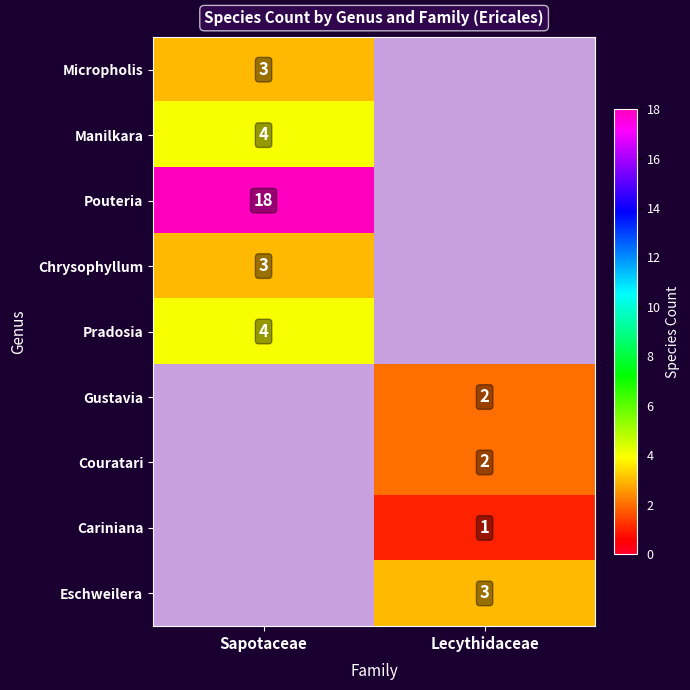

Is it true that Micropholis equals 2 at Sapotaceae?

False